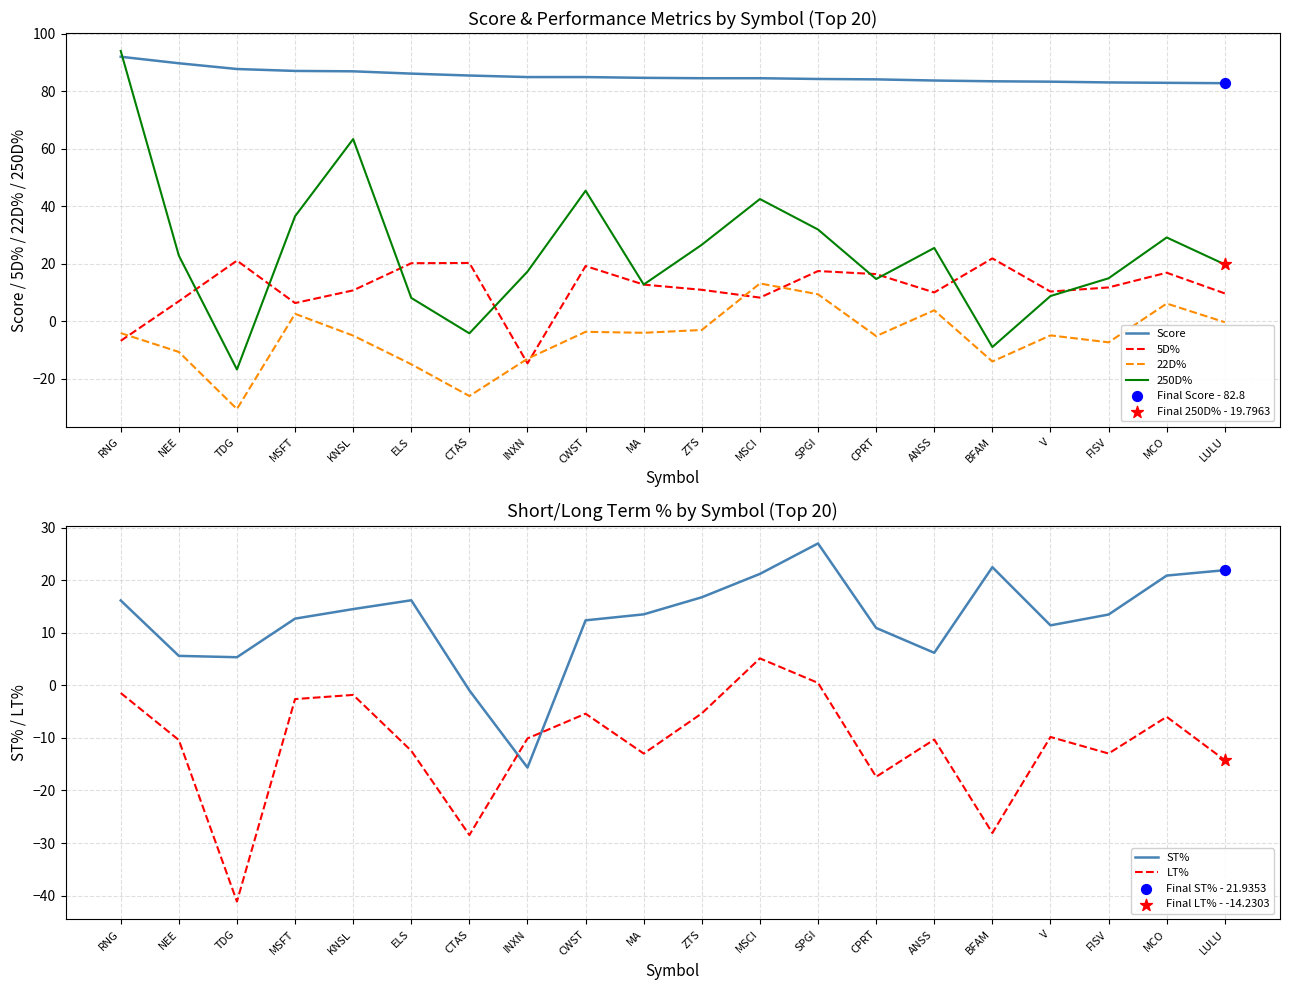

What is the total value across all series at CWST?

153.0